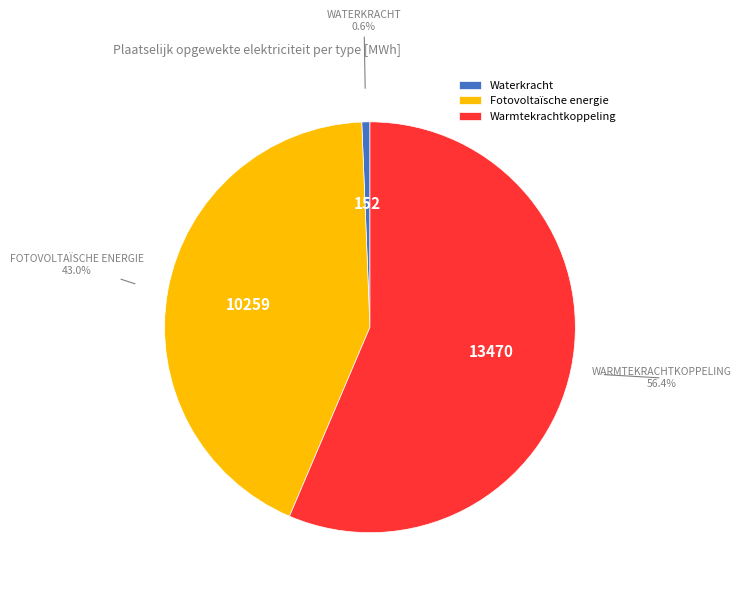

Combined, do Fotovoltaïsche energie and Warmtekrachtkoppeling account for over 50%?

Yes